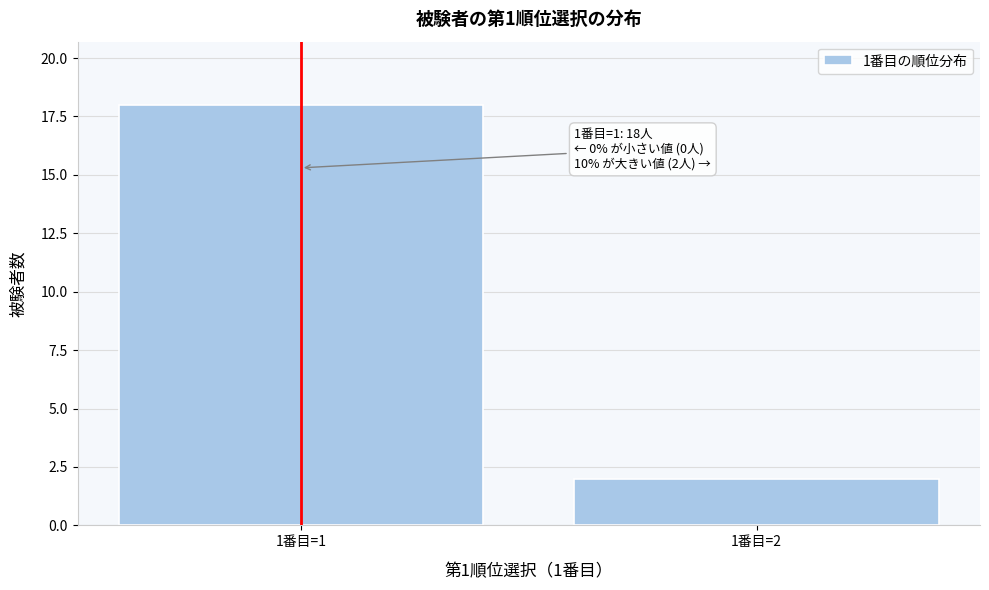

Reading left to right, list all the values displayed in this chart.

1番目=1=18	1番目=2=2